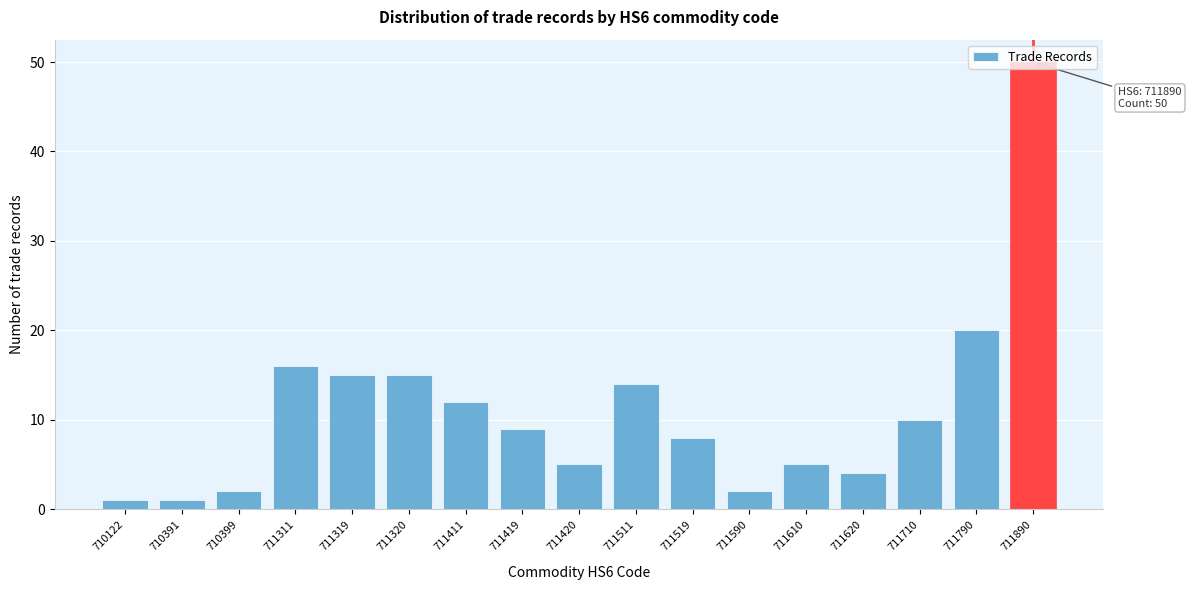

What is the value of the 3rd bar from the left?

2